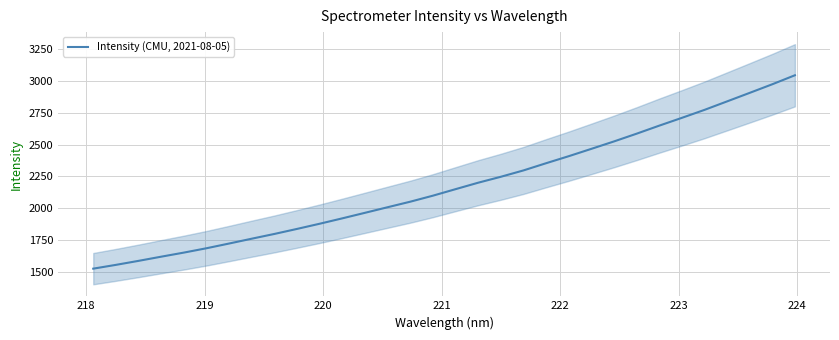

What is the lowest value of the Intensity (CMU, 2021-08-05) series?

1529.8